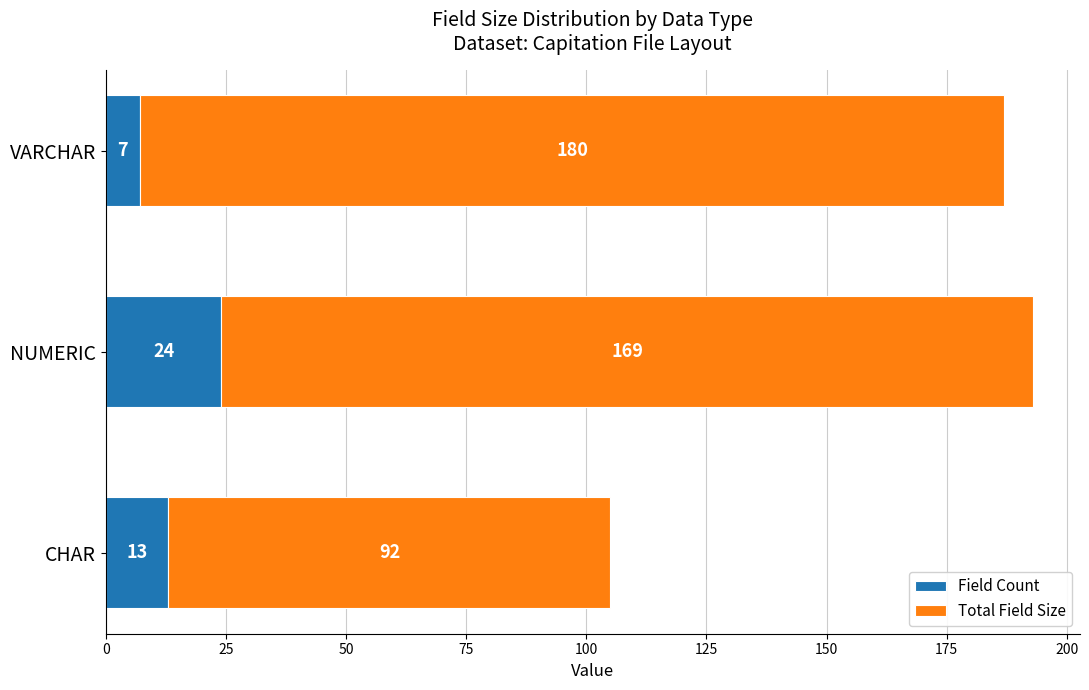

Rank the categories by Field Count value from highest to lowest.

NUMERIC, CHAR, VARCHAR